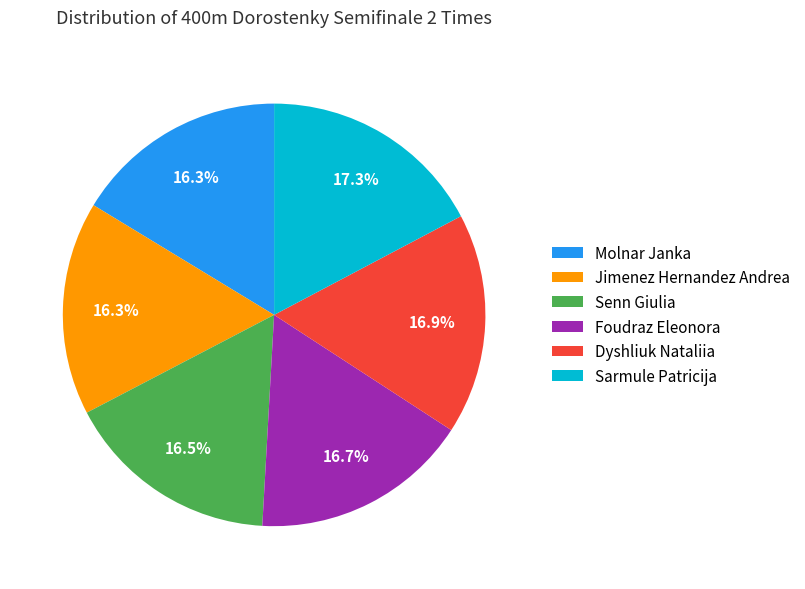

Do Foudraz Eleonora and Dyshliuk Nataliia together represent more than half of the pie?

No